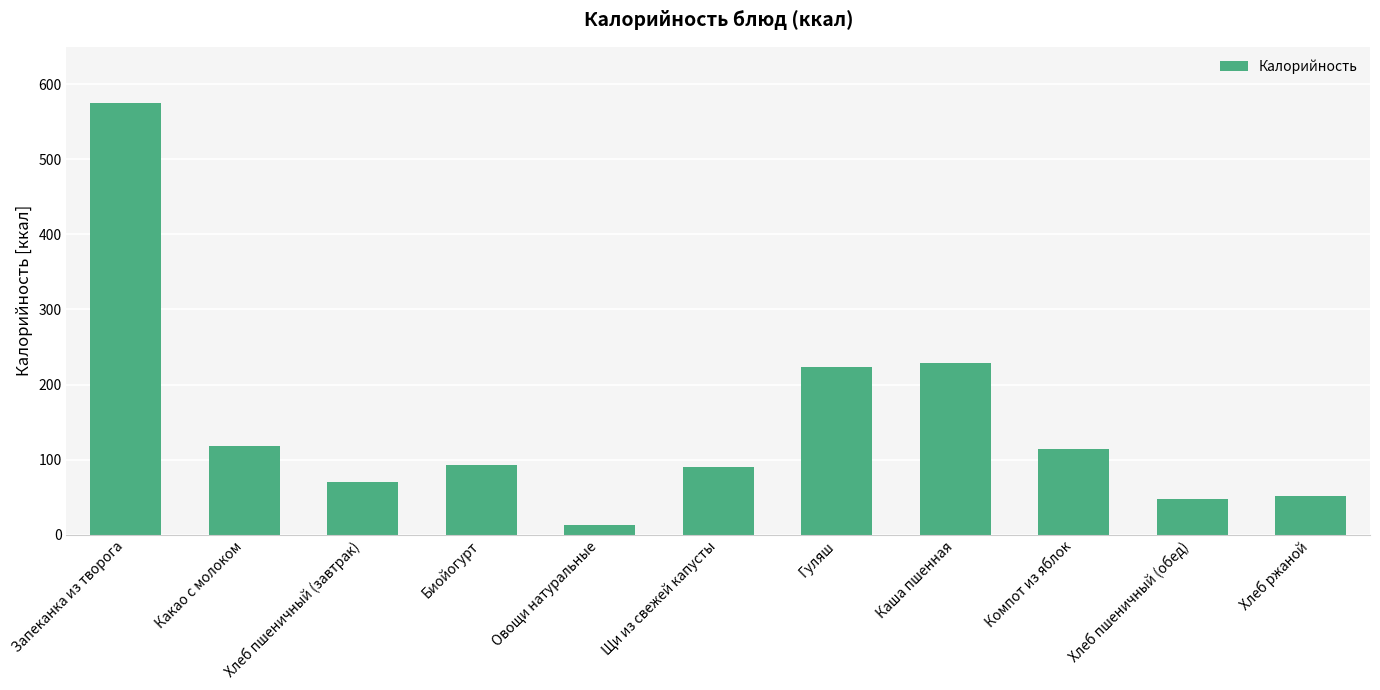

Reading left to right, transcribe all the data shown in this chart.

575.1	118.6	70.5	92.9	13.2	89.8	223.5	228.6	114.6	47.0	52.0